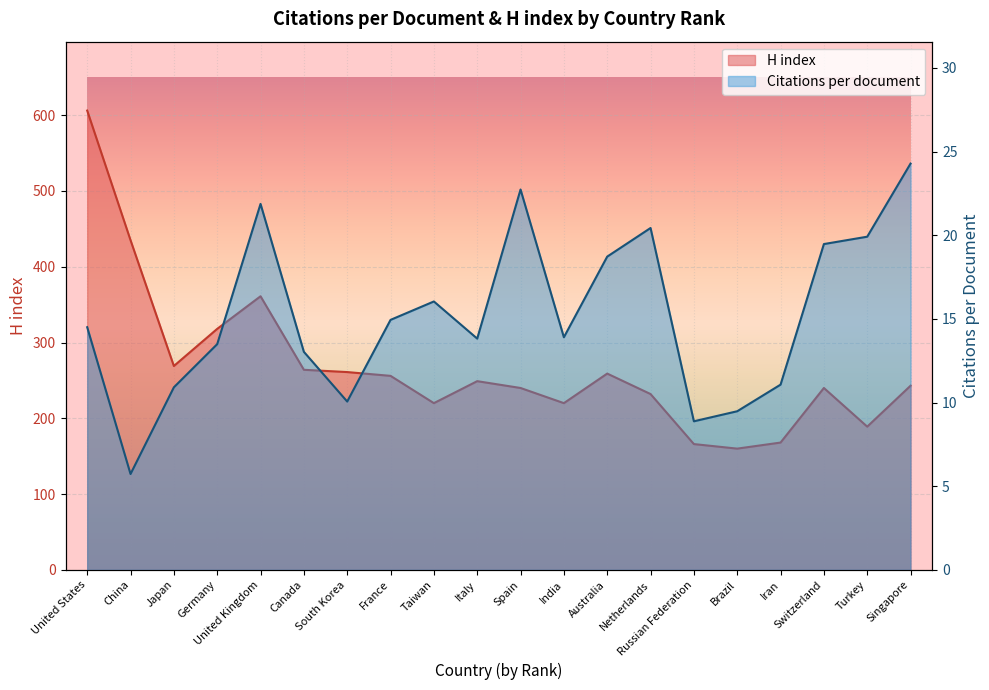

What is the value of the Citations per document point at the 17th from the left?

11.1